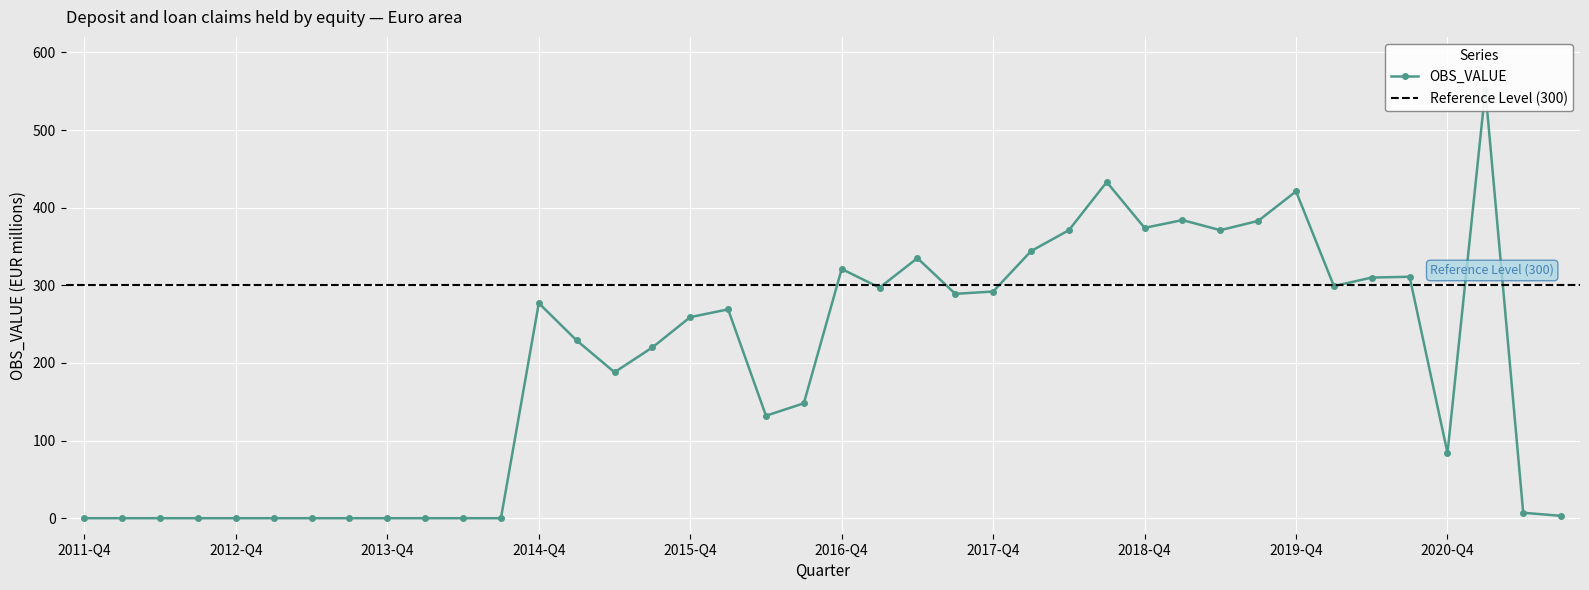

Between 2021-Q3 and 2017-Q3, which is larger?

2017-Q3